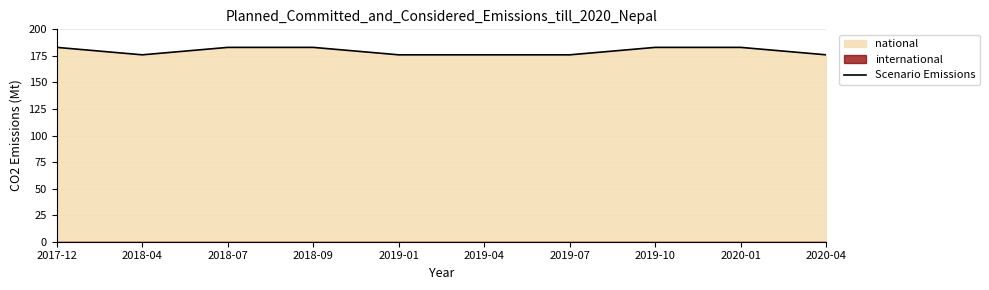

How many values are below 183?

5